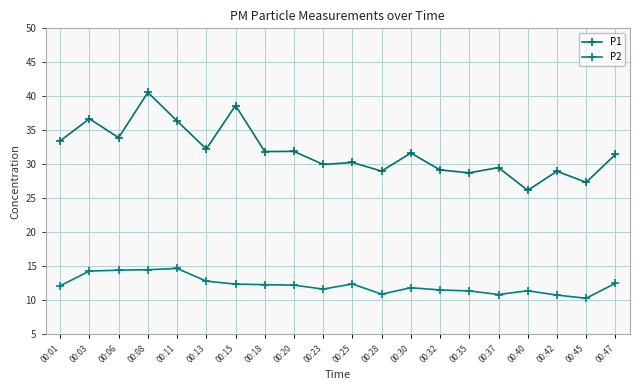

Which category has the highest value in the P1 series?

00:08